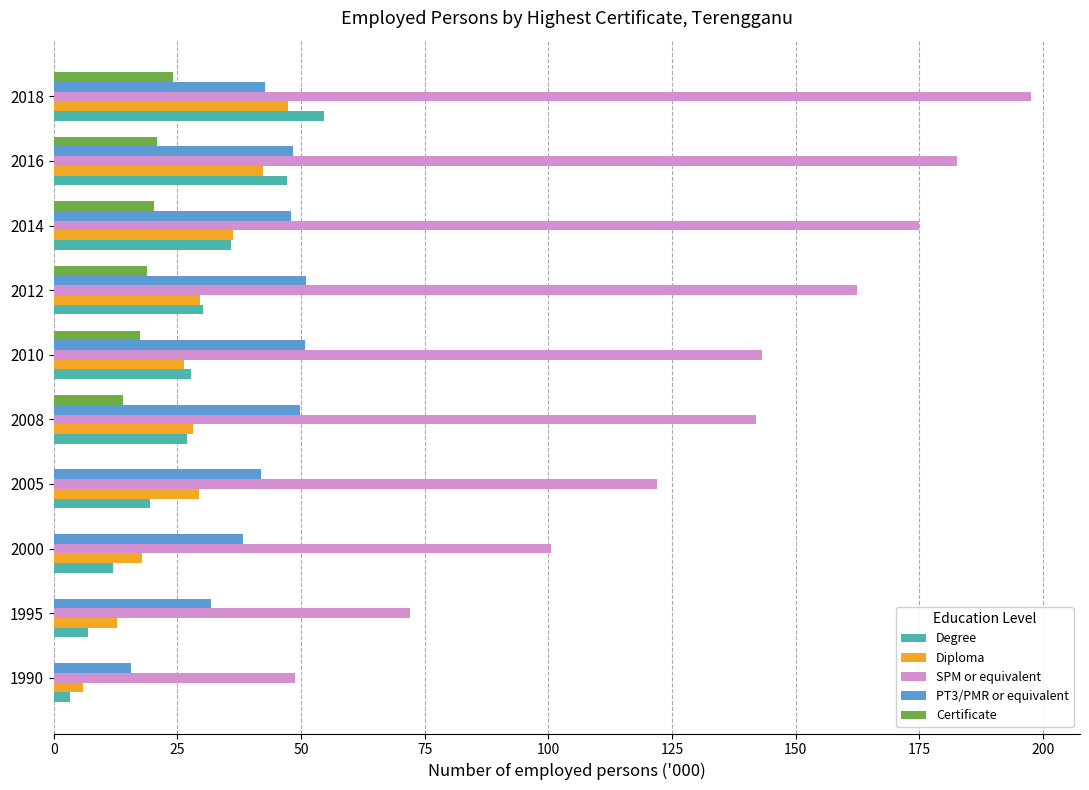

Which series changed the most between 1995 and 2012?

SPM or equivalent